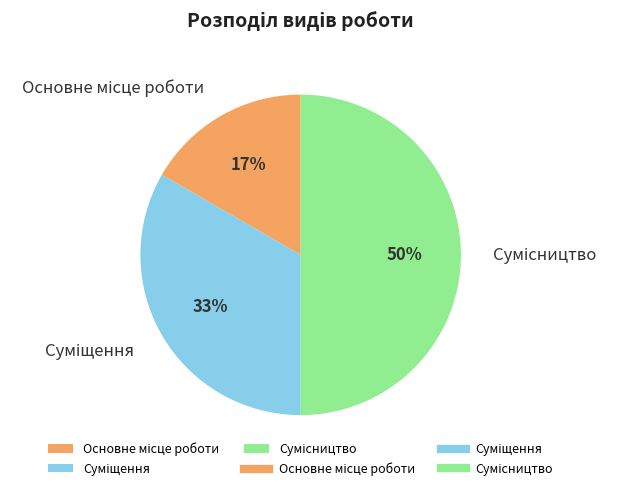

How many segments does this pie chart have?

3